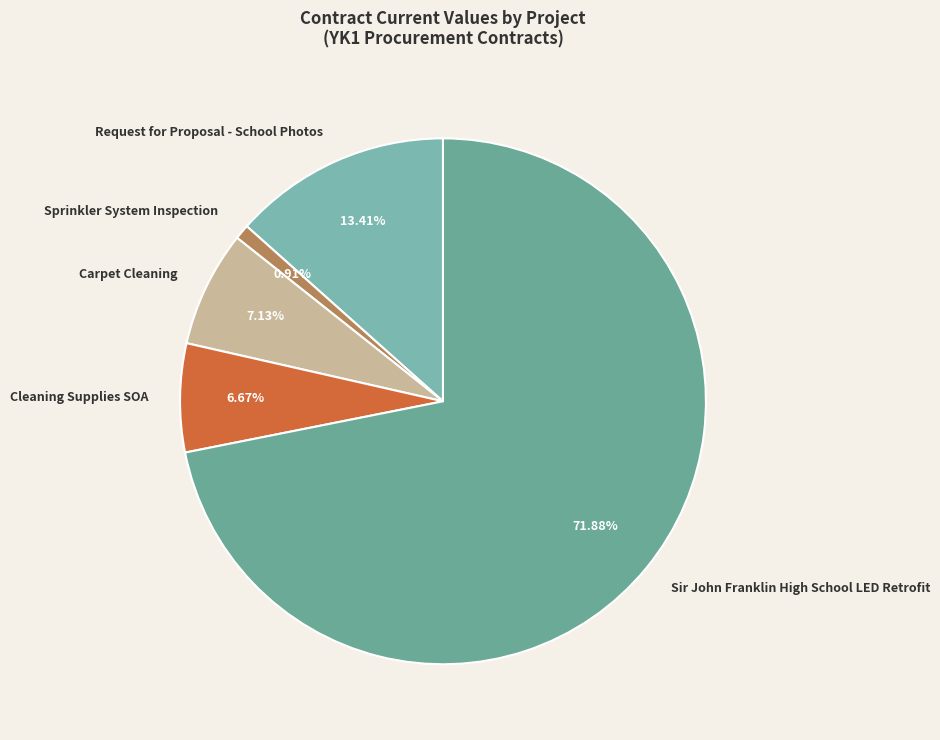

How many segments does this pie chart have?

5